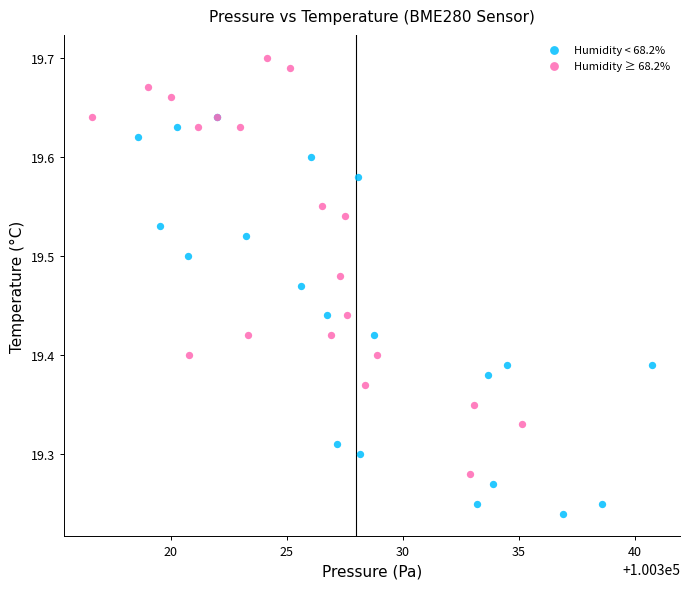

Which series reaches the maximum Y coordinate?

Humidity ≥ 68.2%